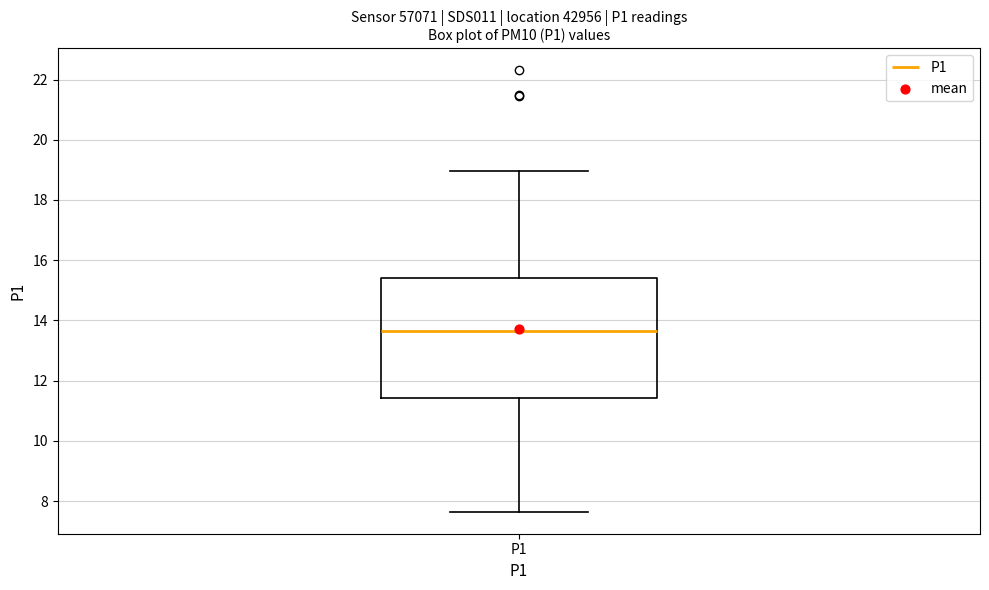

Read this box plot against the y-axis: the position of the median line, the range covered by the box, and the ends of both whiskers. The values are not printed on the chart, so give them approximately, as read against the axis.

median 13.6, box 11.4 to 15.4, whiskers 7.6 to 19.0